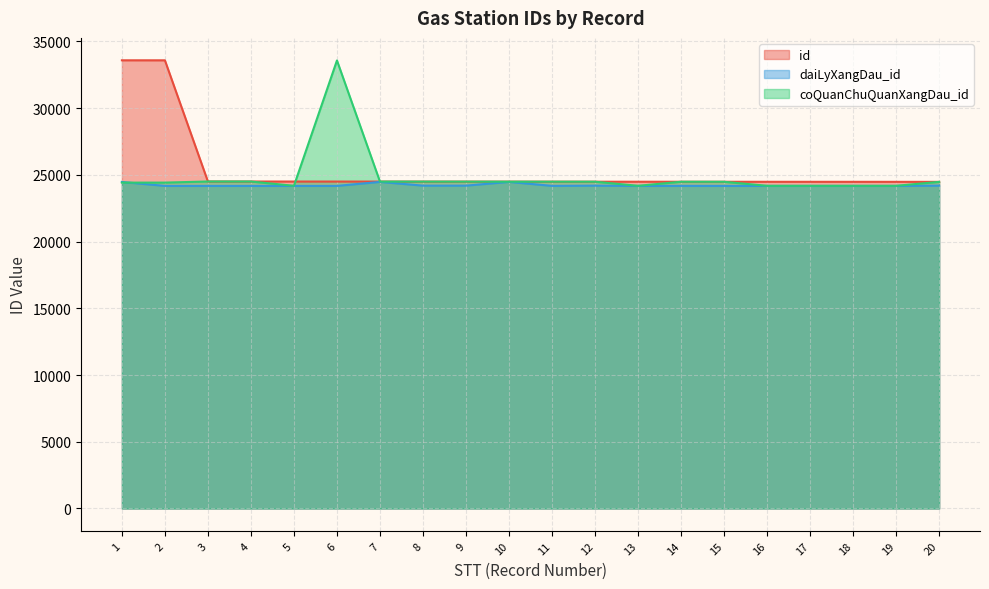

How many lines are shown in the chart?

3